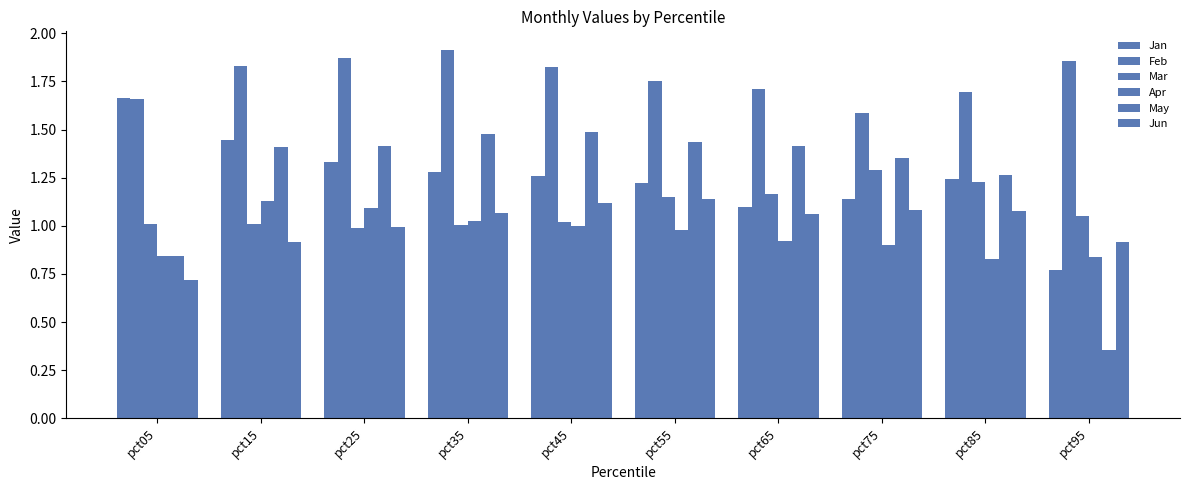

Which series has the largest total across all categories?

Feb